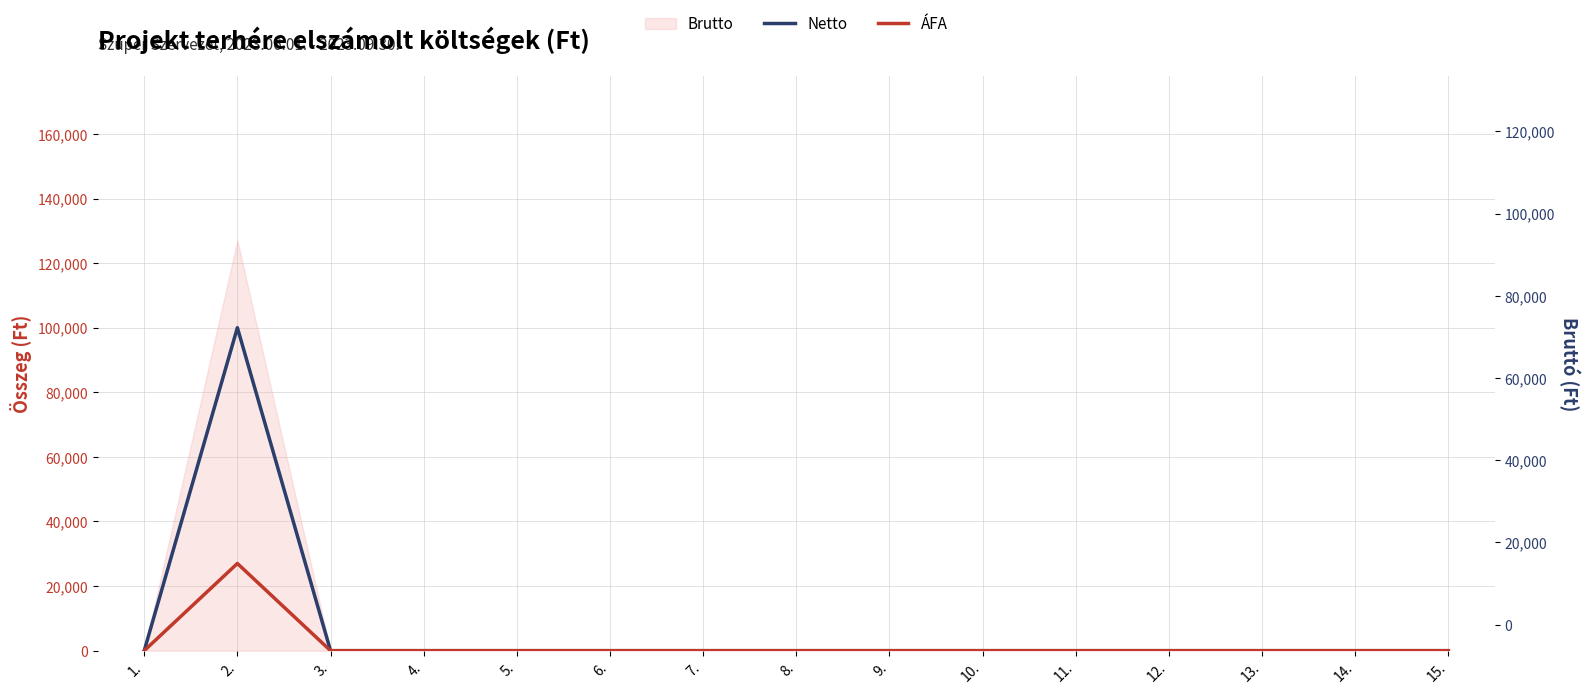

Which series changed the most between 3. and 8.?

Netto